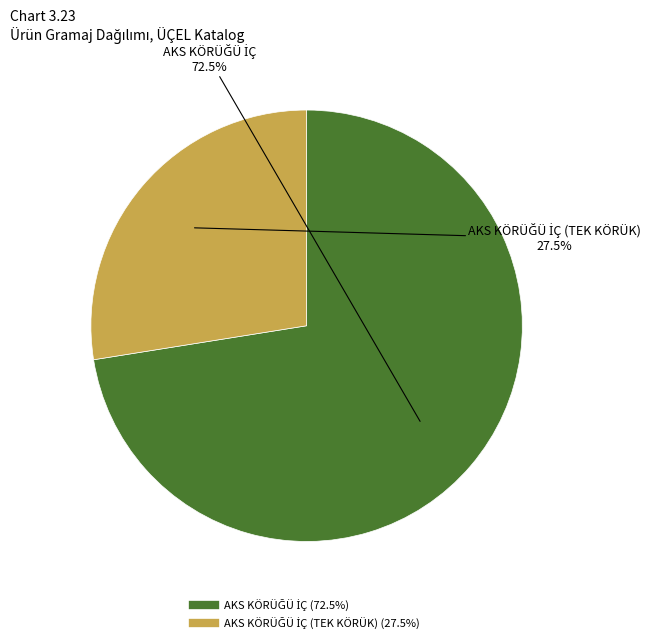

Is there a majority slice in this chart?

Yes